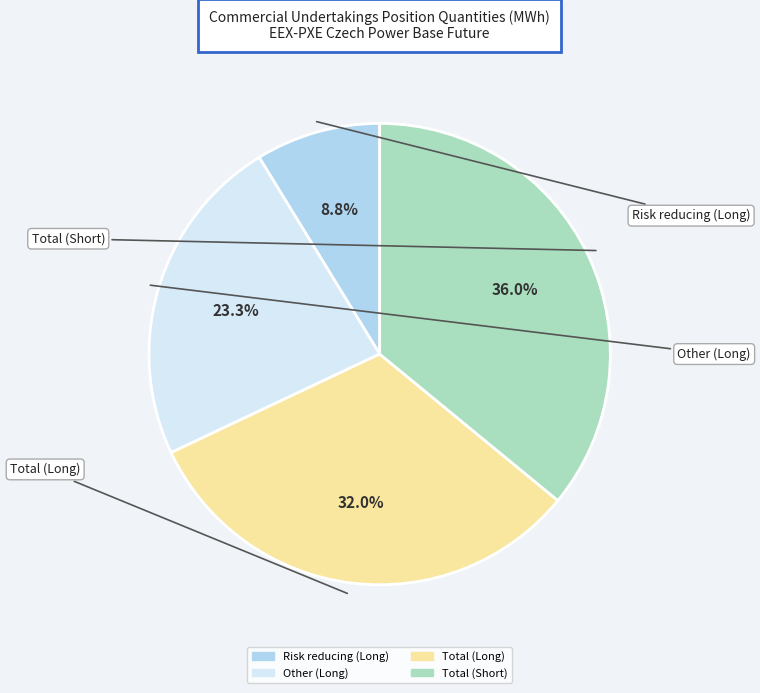

Is there a majority slice in this chart?

No